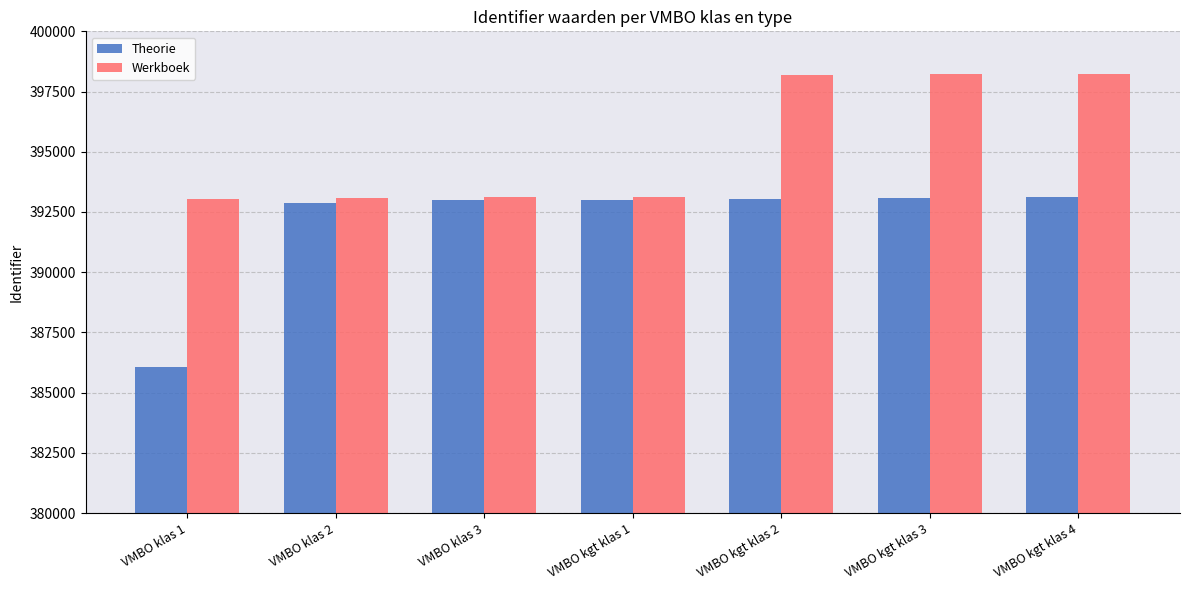

List the series in order of their overall mean, lowest first.

Theorie, Werkboek